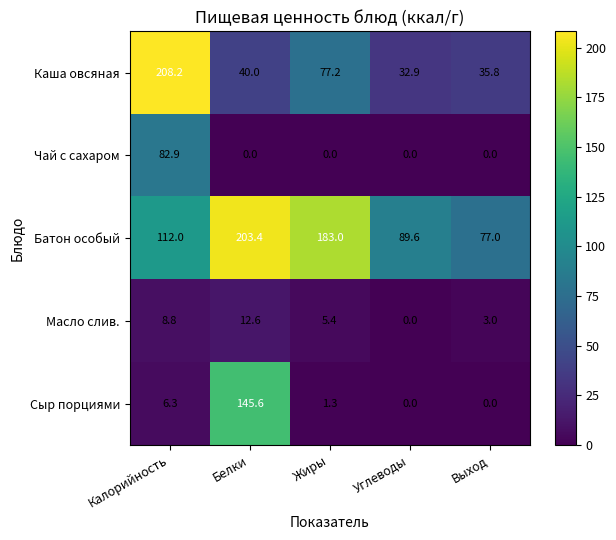

List the series in order of their peak value, lowest first.

Масло слив., Чай с сахаром, Сыр порциями, Батон особый, Каша овсяная